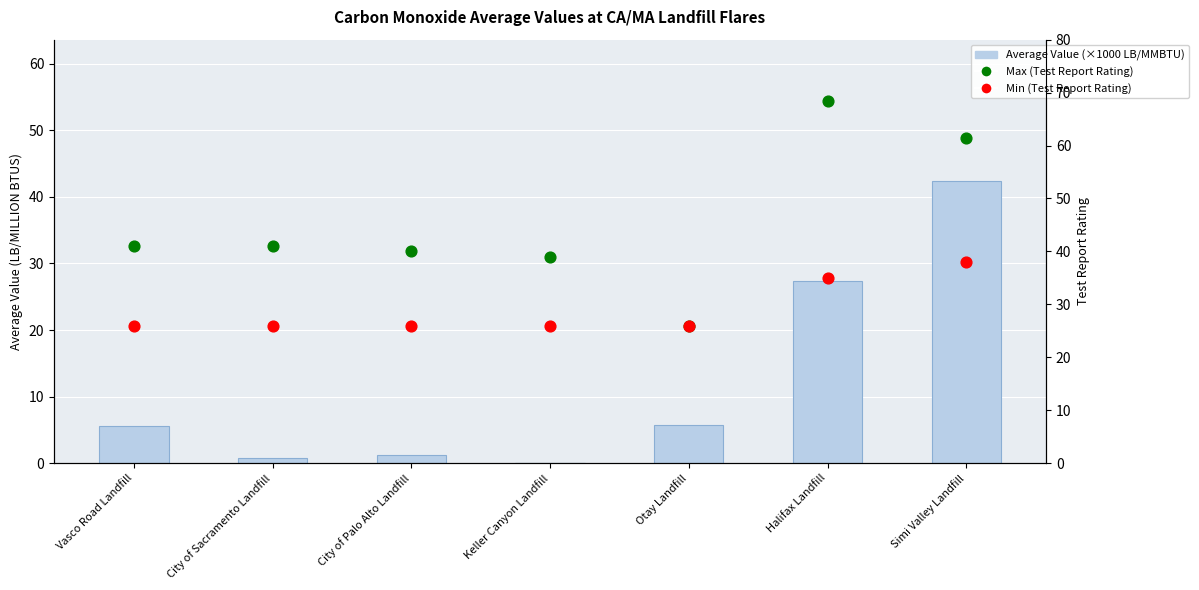

Which series reaches the maximum Y coordinate?

Max (Test Report Rating)